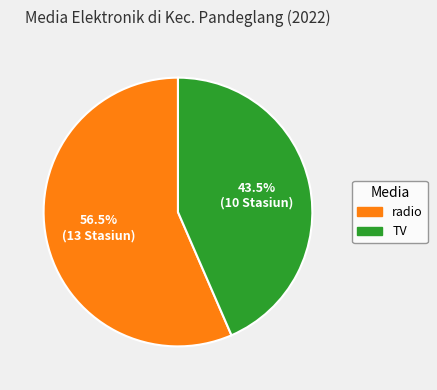

Approximately how many times larger is the value at TV compared to radio?

0.8